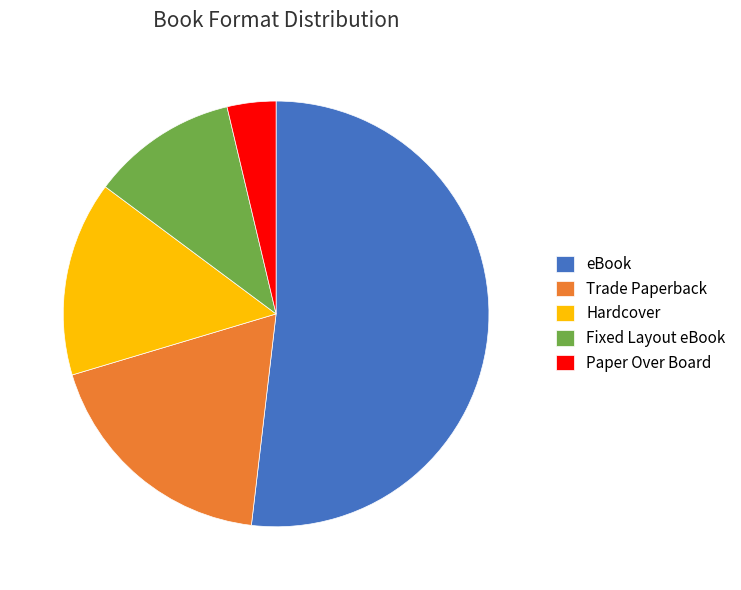

What is the smallest slice in the pie chart?

Paper Over Board